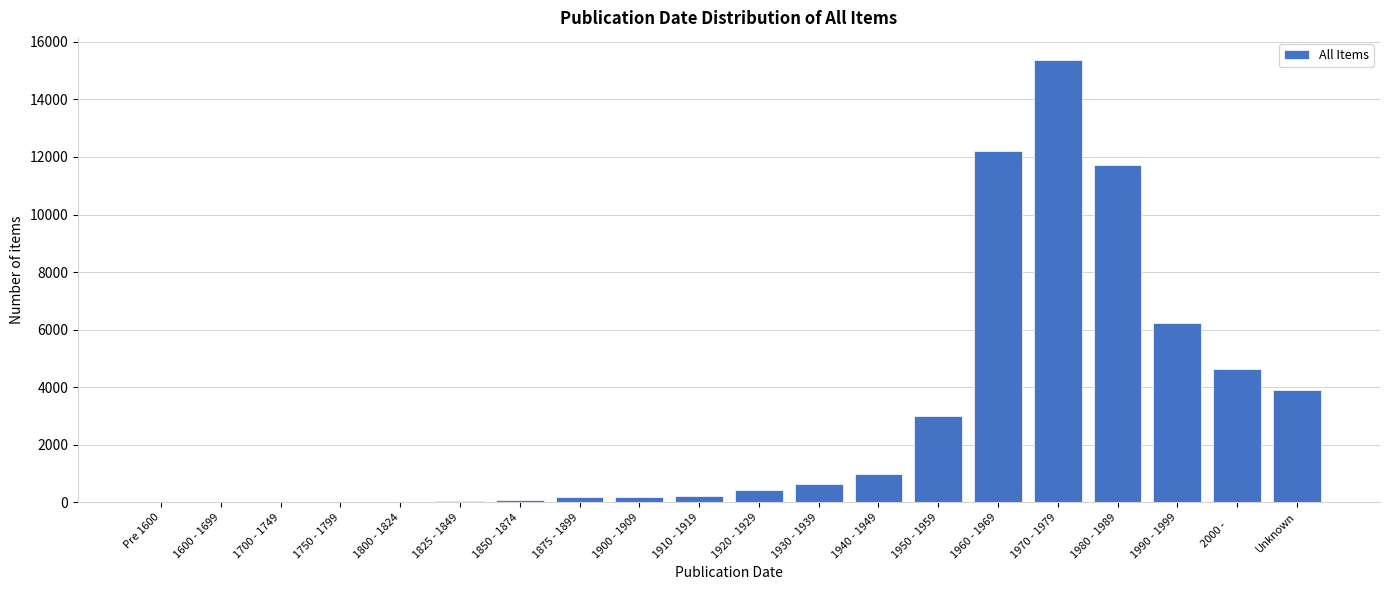

What is the maximum value shown in the chart?

15371